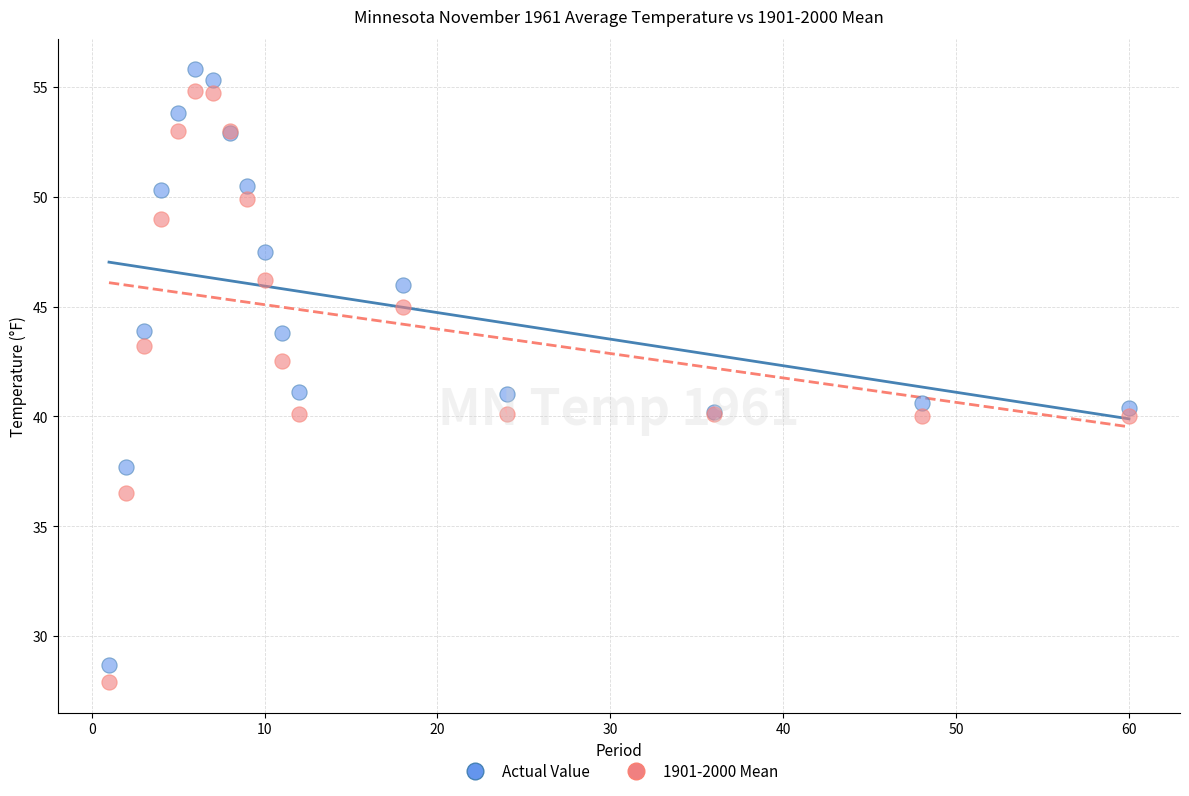

In the Actual Value series, what Y value is closest to 42?

41.1